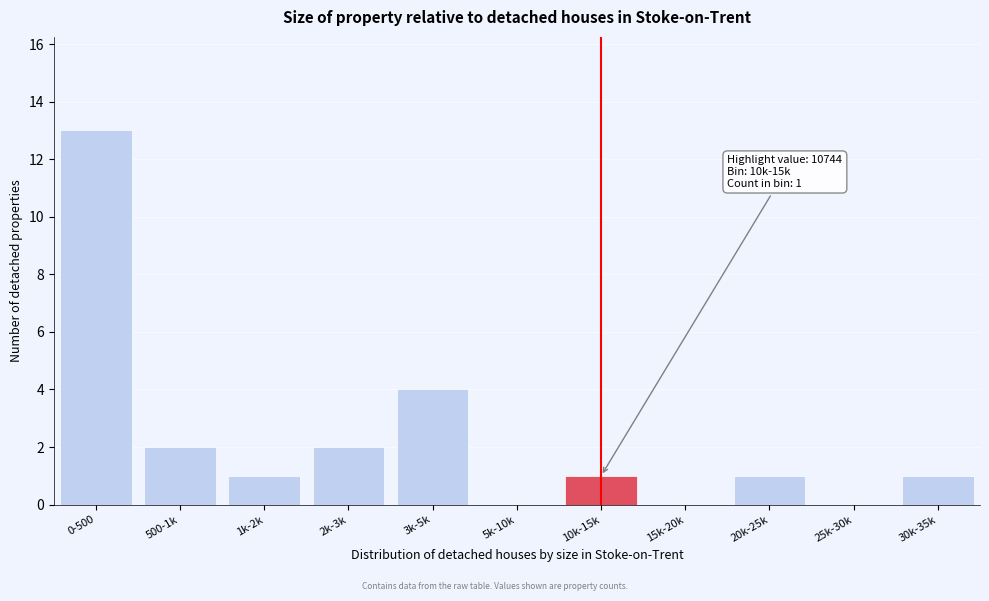

Reading left to right, list all the values displayed in this chart.

0-500=13	500-1k=2	1k-2k=1	2k-3k=2	3k-5k=4	5k-10k=0	10k-15k=1	15k-20k=0	20k-25k=1	25k-30k=0	30k-35k=1